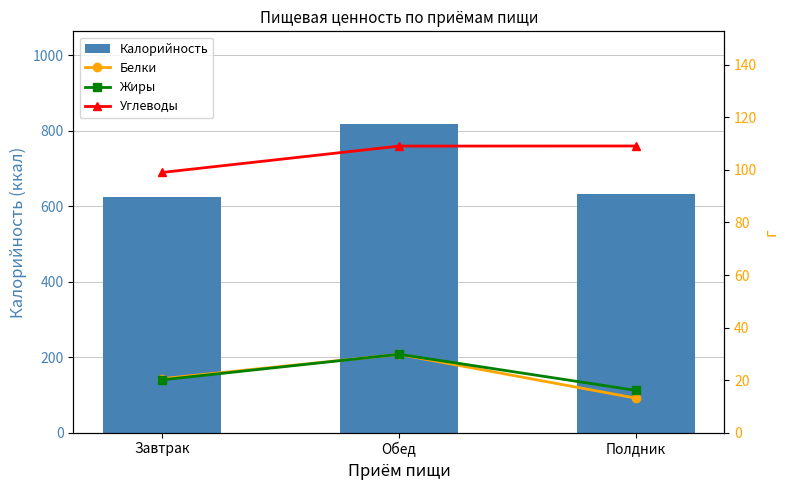

Is it true that Калорийность equals 633.3 at Полдник?

True